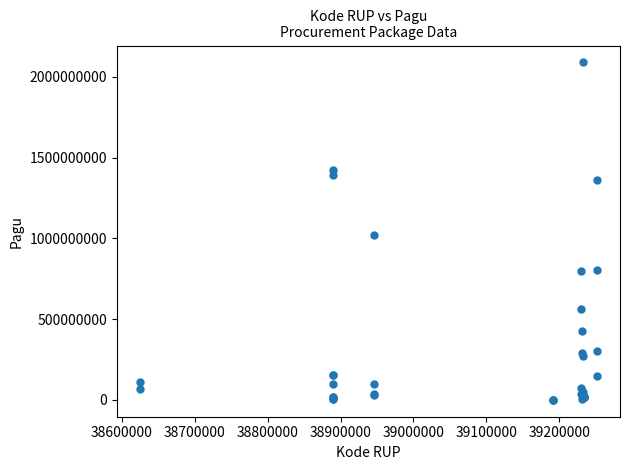

What Y value in the scatter plot is closest to 1045173875?

1020000000